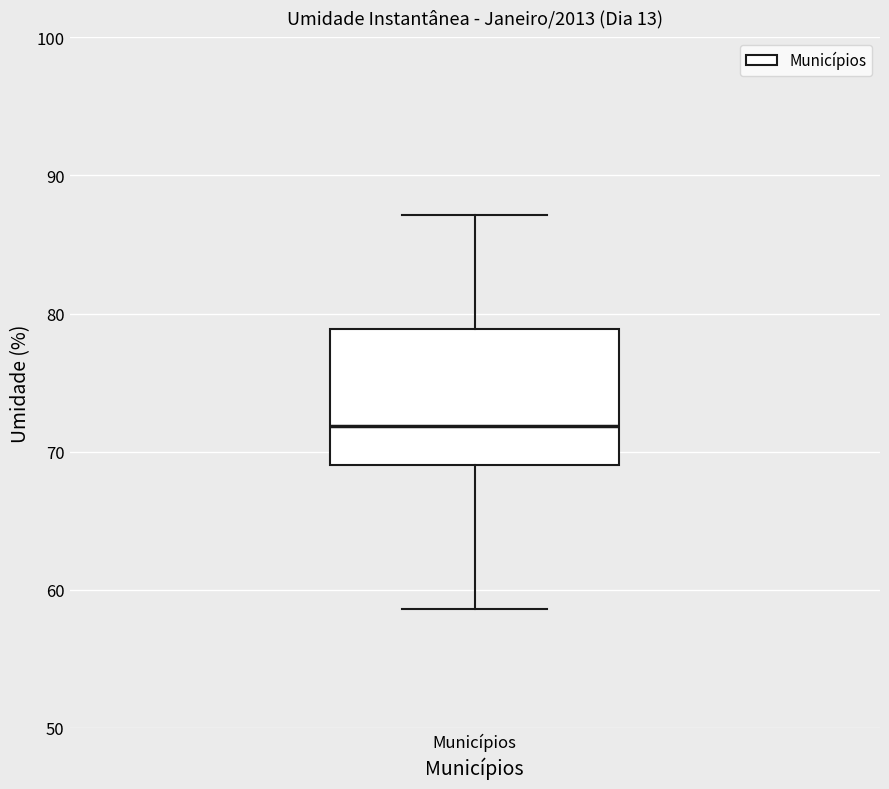

Read this box plot against the y-axis: the position of the median line, the range covered by the box, and the ends of both whiskers. The values are not printed on the chart, so give them approximately, as read against the axis.

median 72, box 69 to 79, whiskers 59 to 87